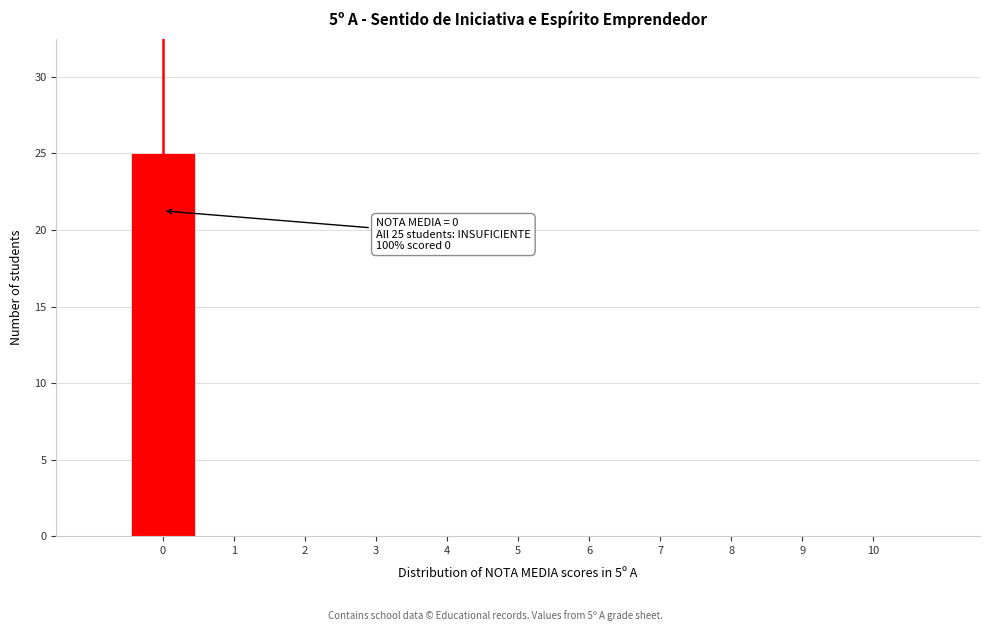

Over which range of the x-axis is the bar tallest?

-0.5 to 0.5